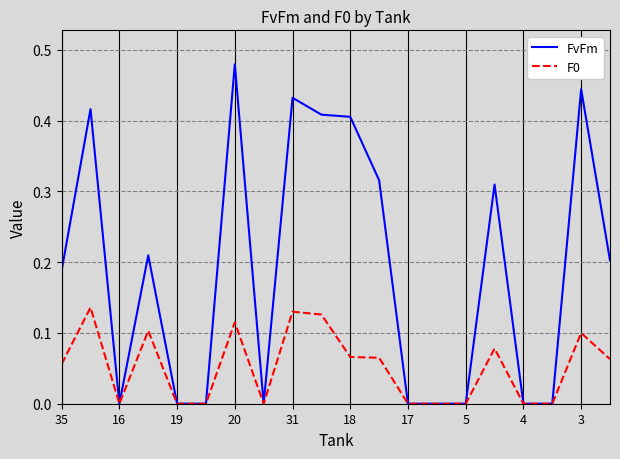

Which series has the widest spread of values?

FvFm